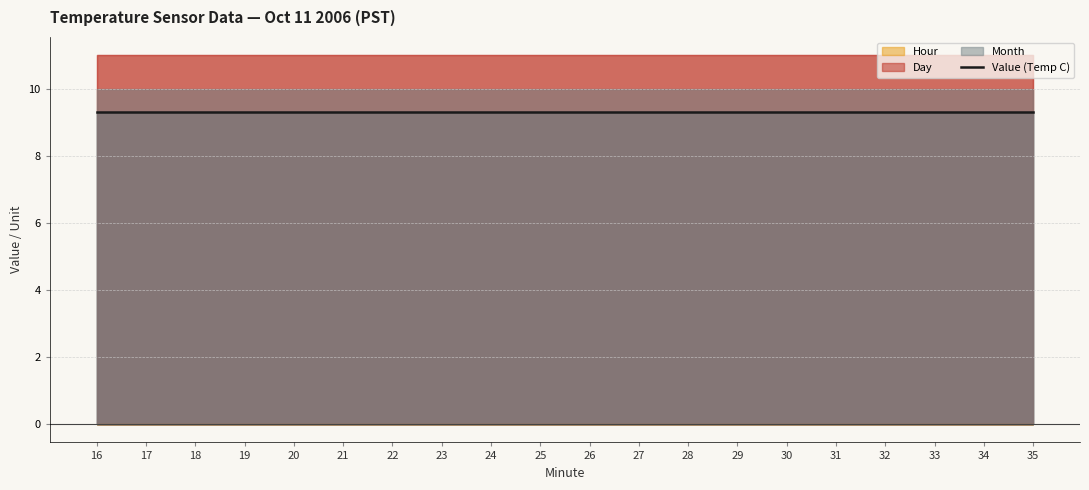

At which label is Value (Temp C) closest to 9?

16